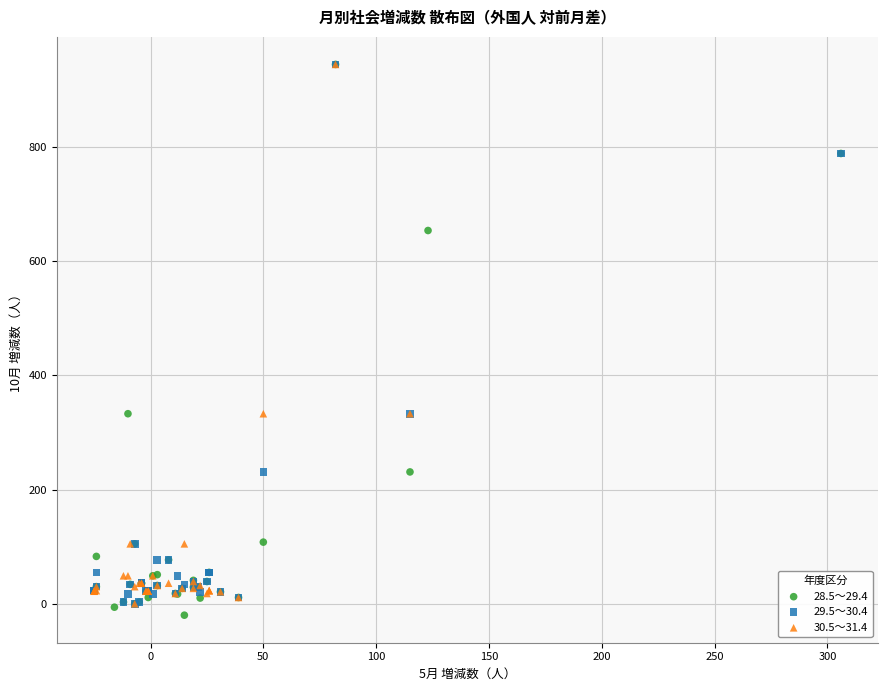

What are all the series names shown in the legend?

28.5～29.4, 29.5～30.4, 30.5～31.4